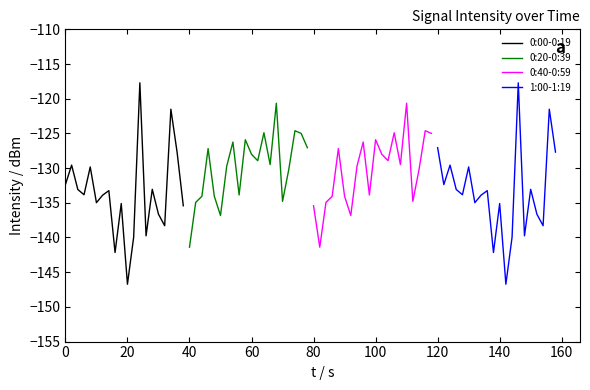

At which label does 0:20-0:39 reach its minimum?

40